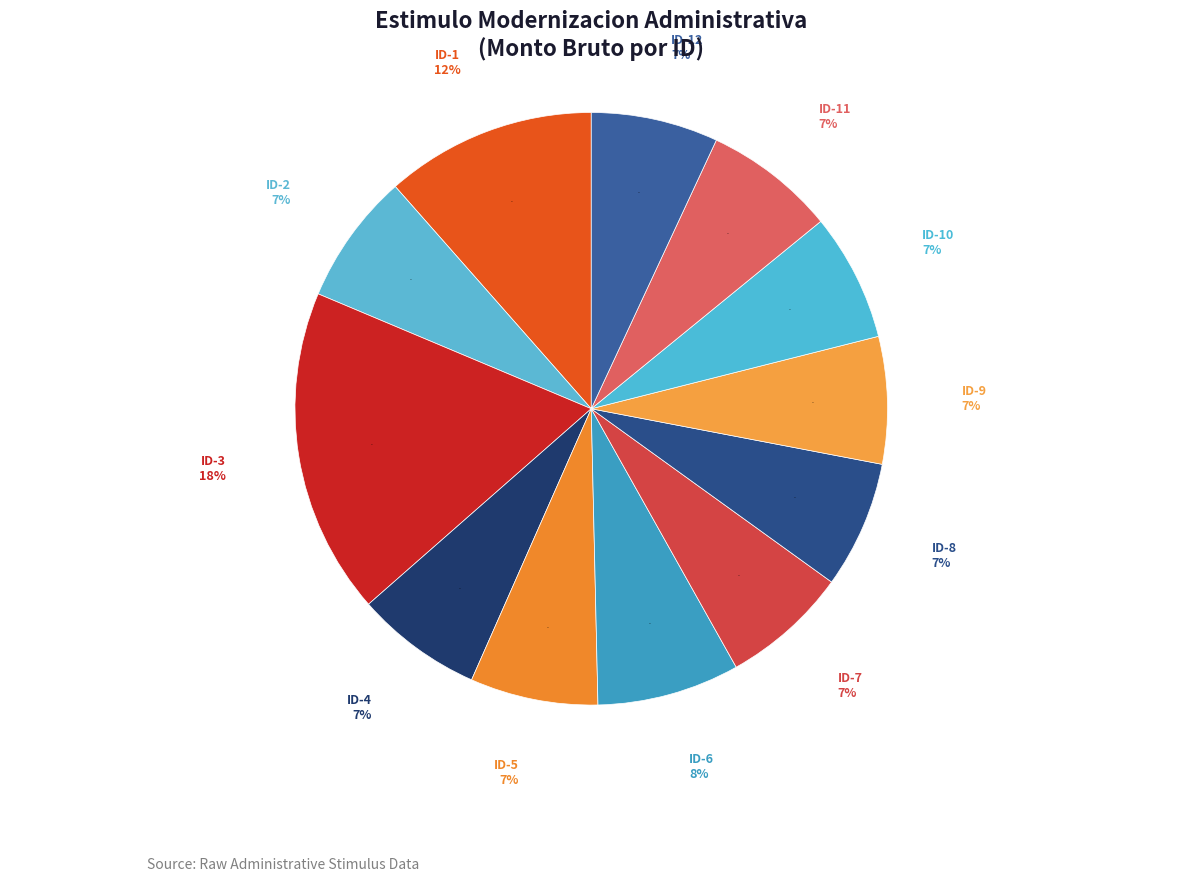

True or false: ID-3 accounts for 18% of the total.

True